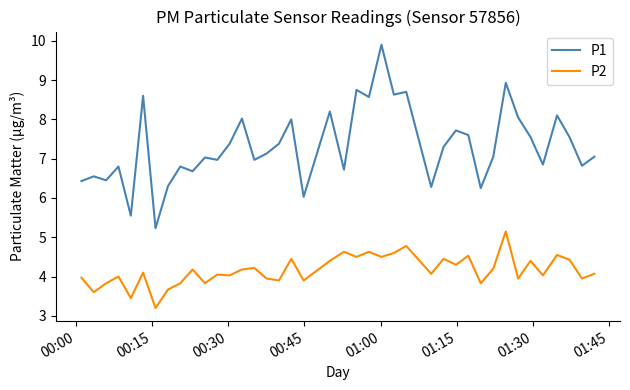

Which series has the largest total across all categories?

P1